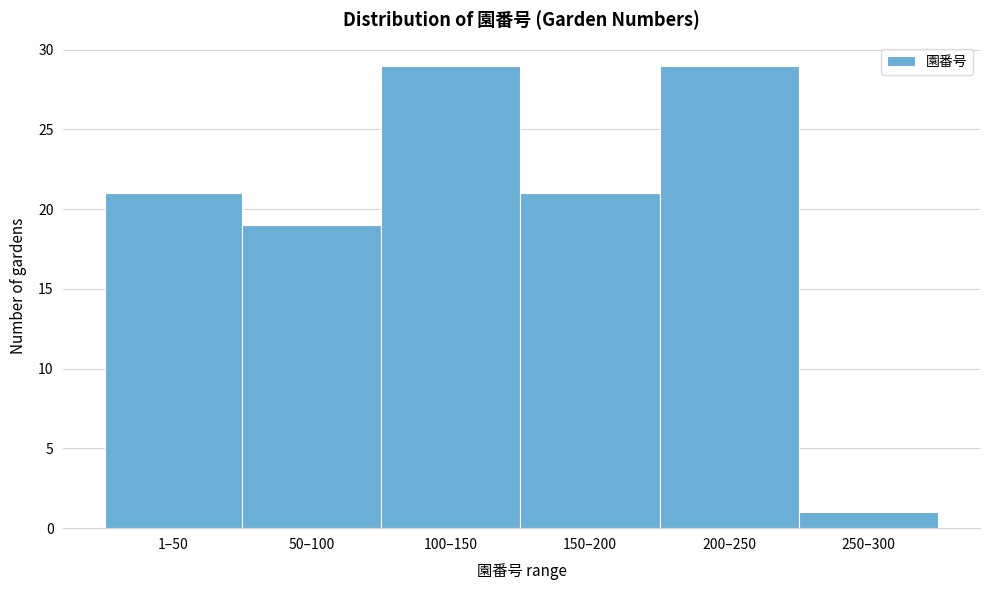

Reading right to left, what are all the values shown in this chart?

1	29	21	29	19	21